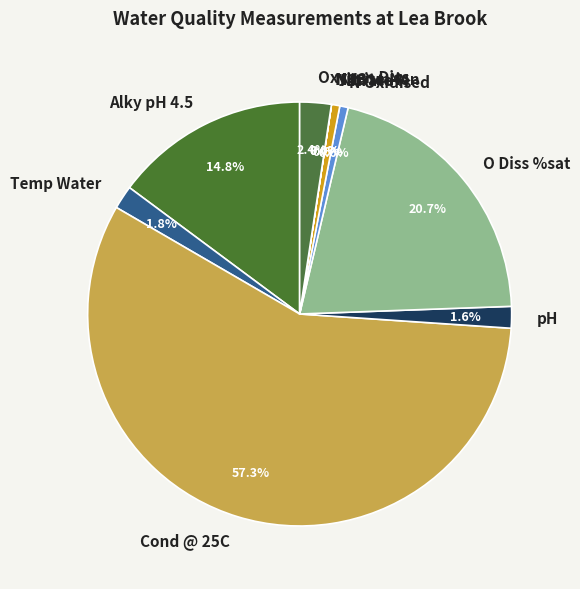

What percentage is the Alky pH 4.5 slice, to the nearest percent?

15%